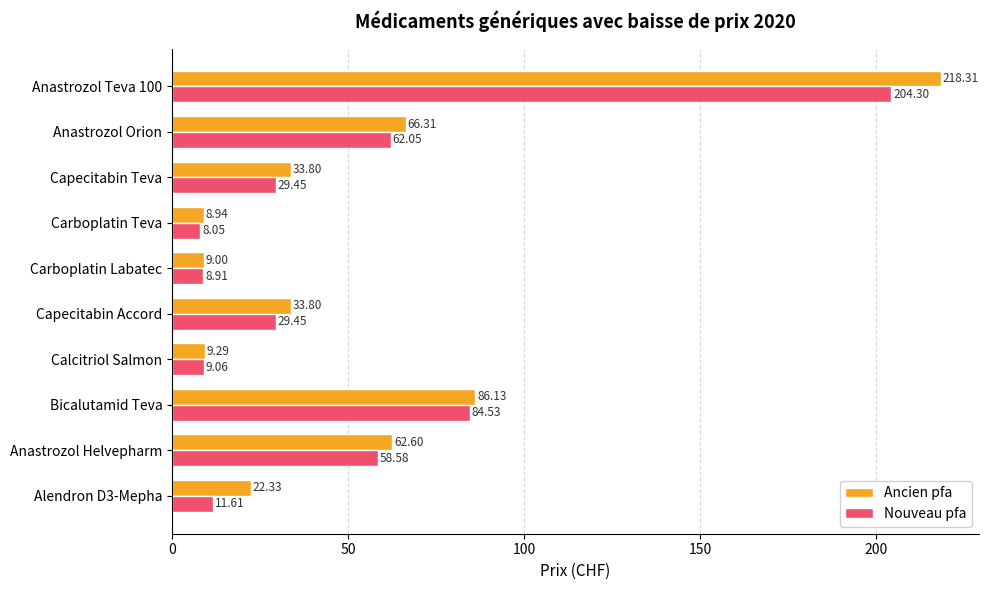

List the series in order of their overall mean, lowest first.

Nouveau pfa, Ancien pfa